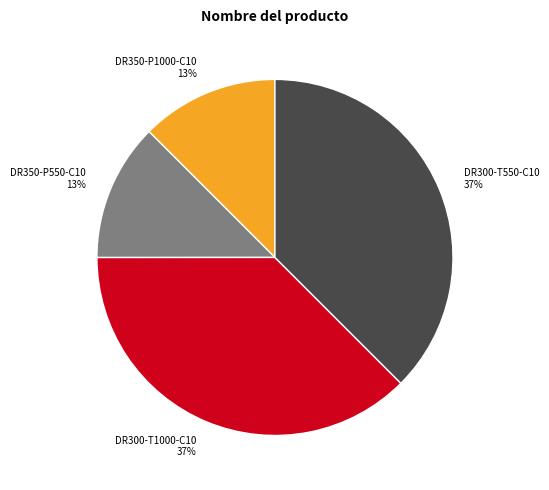

Does DR350-P1000-C10 account for over 50% of the chart?

No